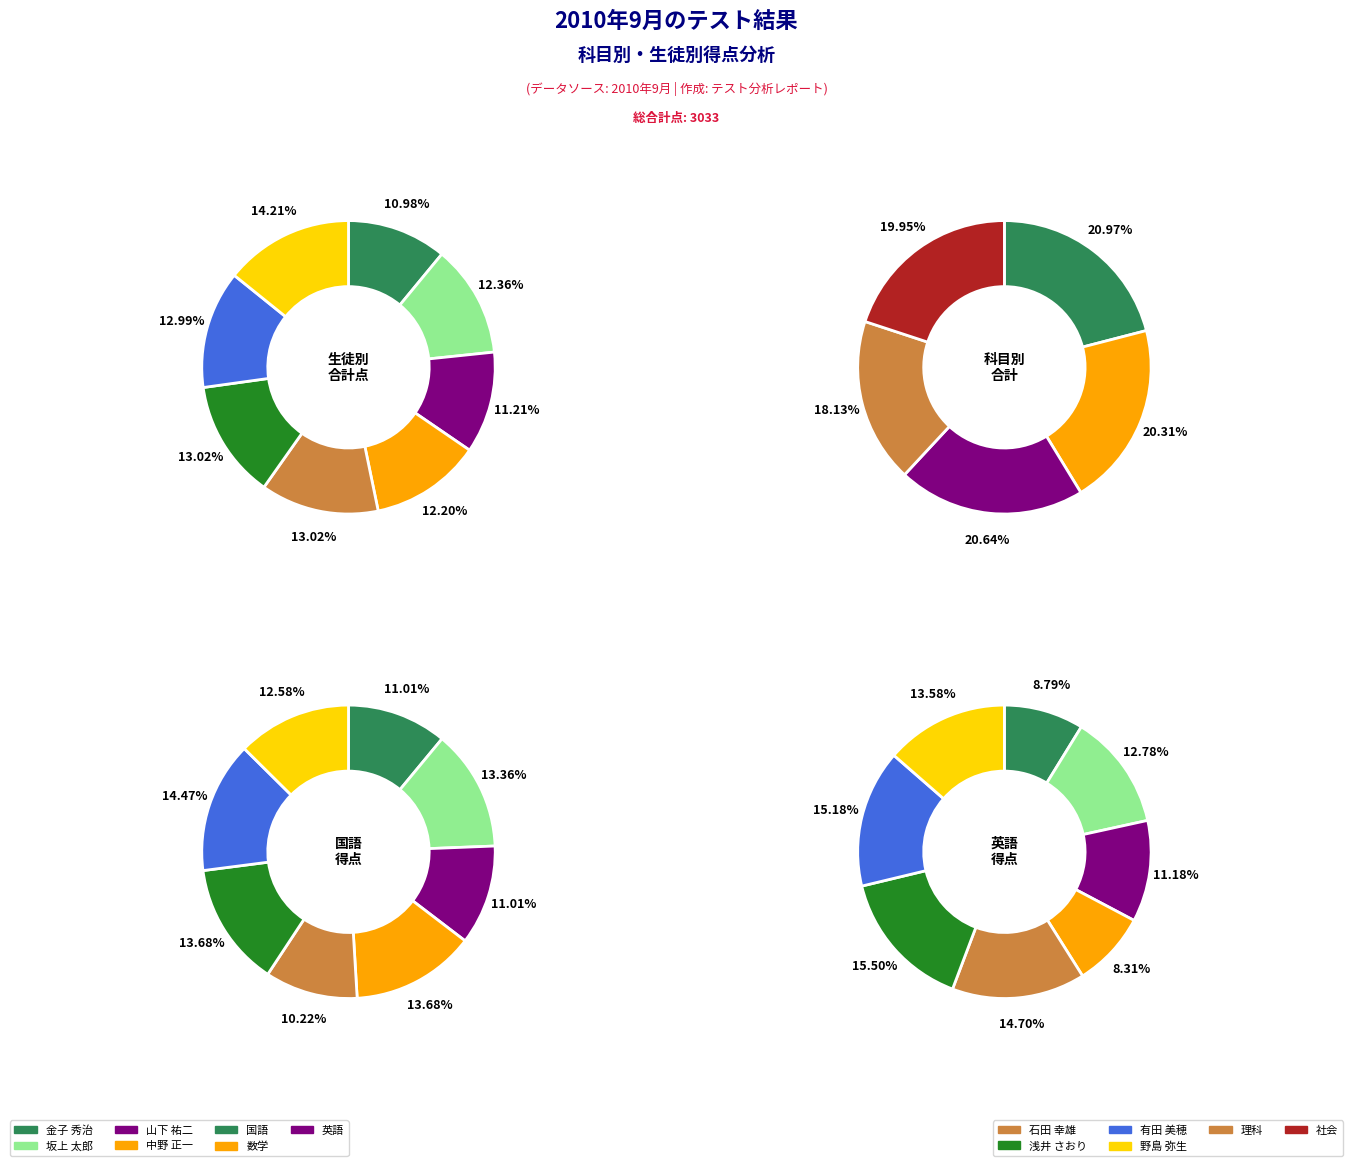

Combined, what portion of the pie is 浅井 さおり and 金子 秀治?

24.7%